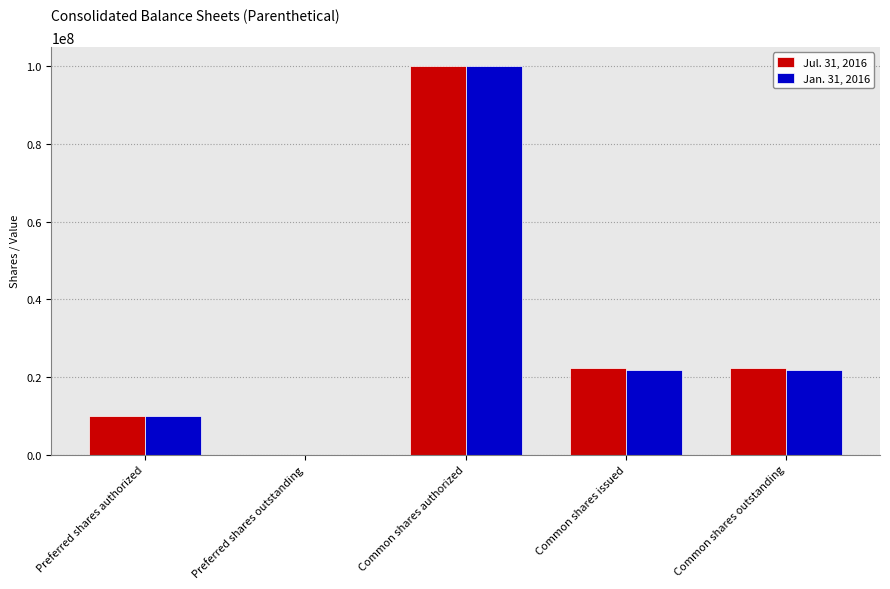

Is the value of Jul. 31, 2016 at Preferred shares outstanding greater than the value of Jan. 31, 2016 at Preferred shares authorized?

No